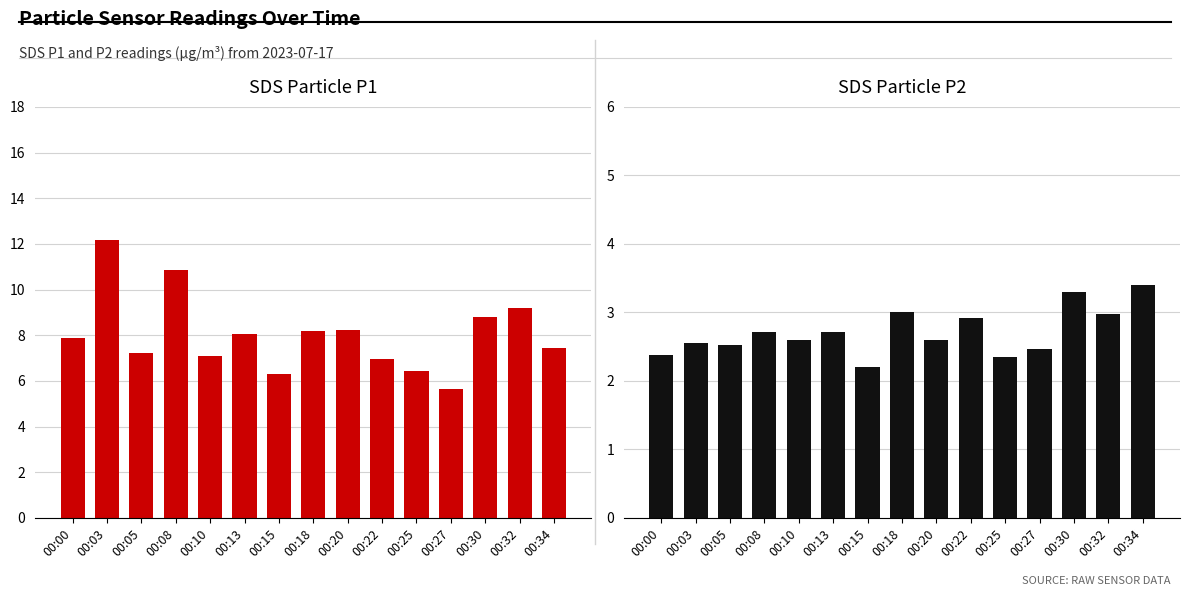

At which label does SDS_P1 first exceed 7?

00:00